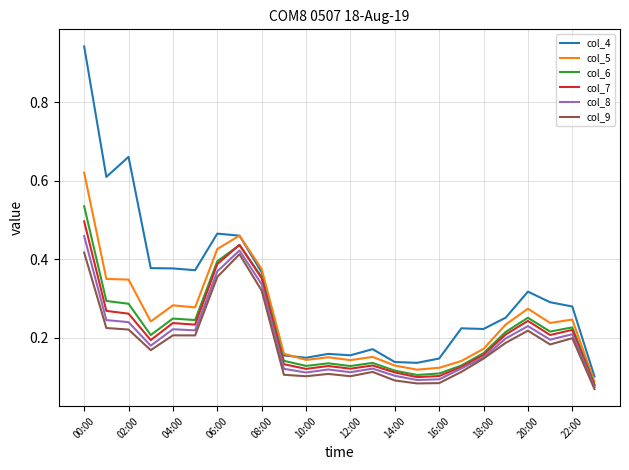

Which series has the widest spread of values?

col_4